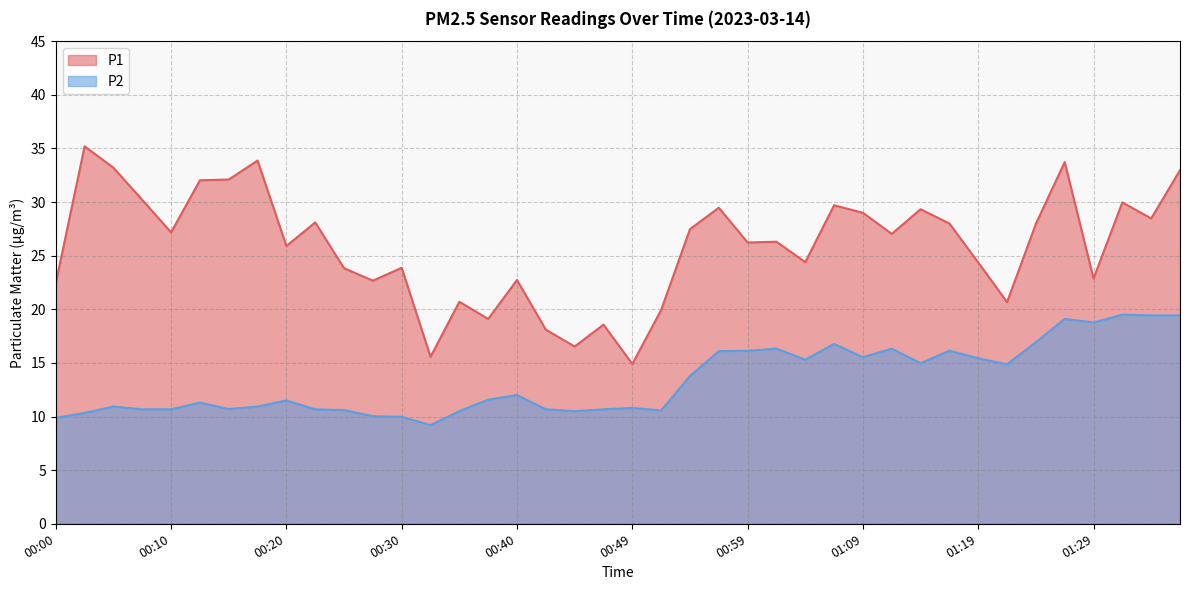

List the series in order of their overall mean, lowest first.

P2, P1